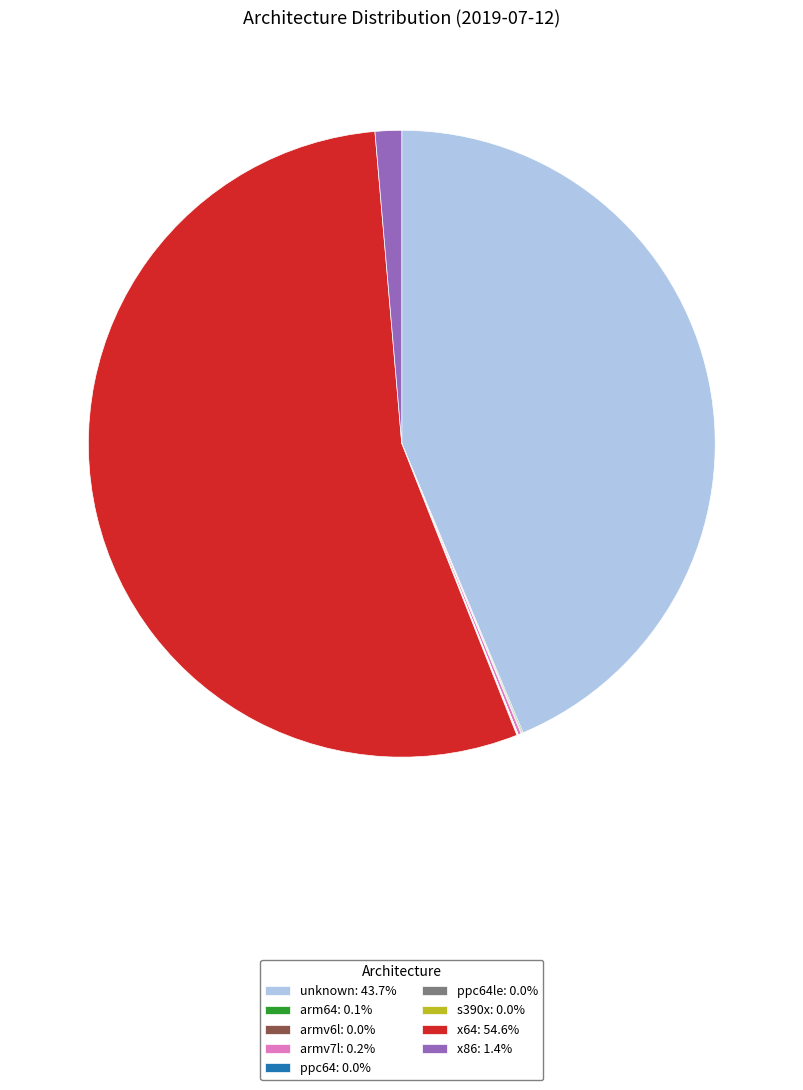

Does x64: 54.6% account for over 50% of the chart?

Yes